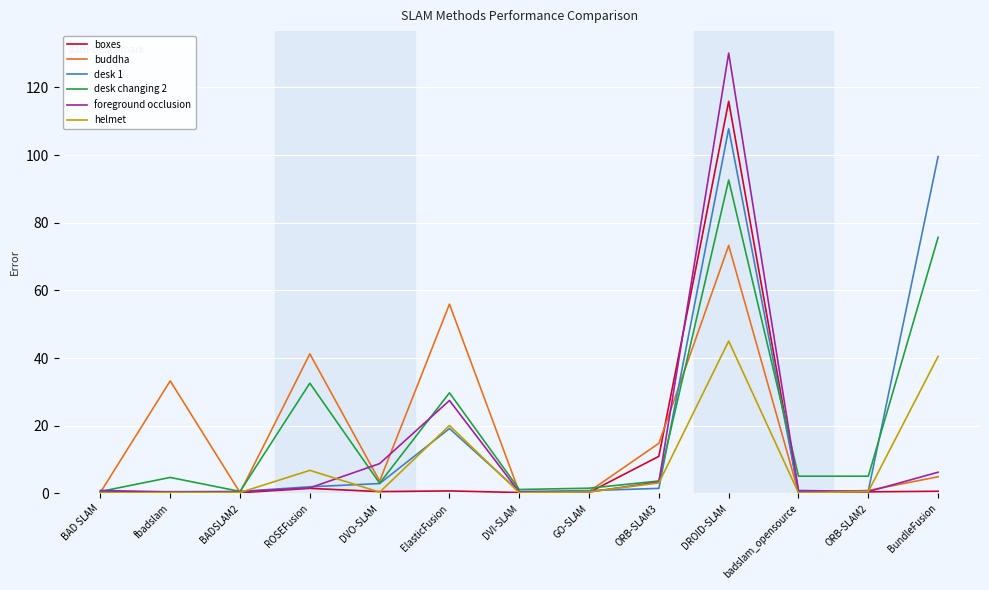

List the series in order of their peak value, highest first.

foreground occlusion, boxes, desk 1, desk changing 2, buddha, helmet